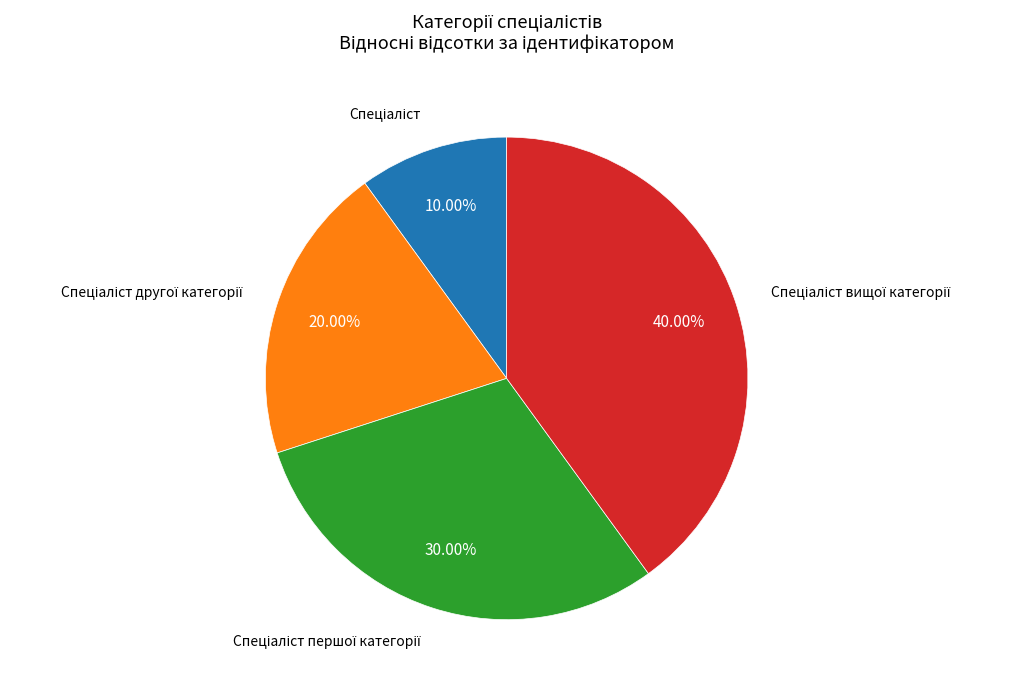

Does any single category account for the majority?

No